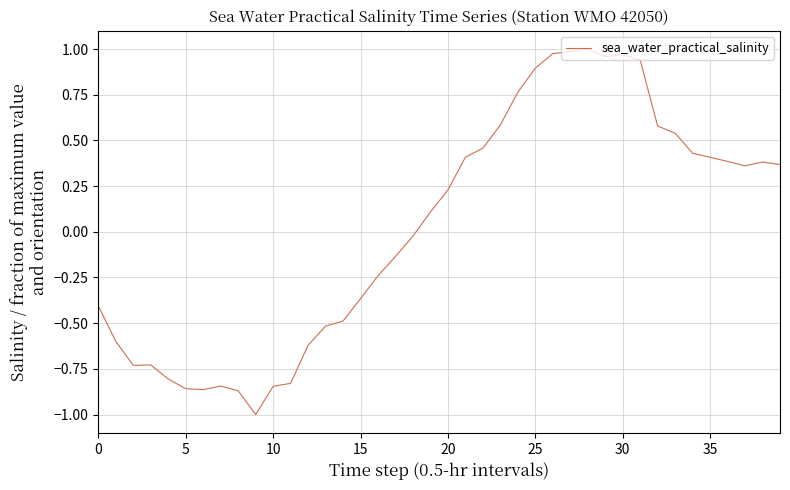

How many values are below zero?

19